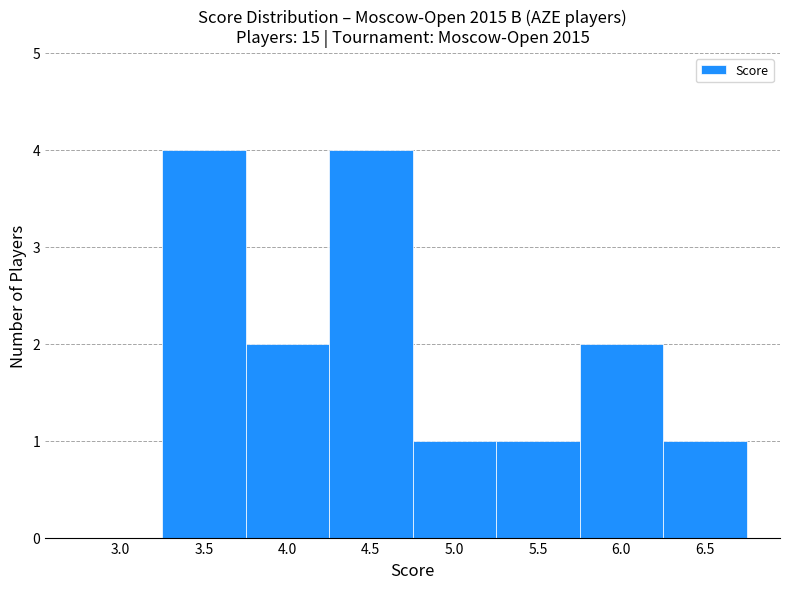

Reading left to right, extract all data points from this chart.

3.0=0	3.5=4	4.0=2	4.5=4	5.0=1	5.5=1	6.0=2	6.5=1